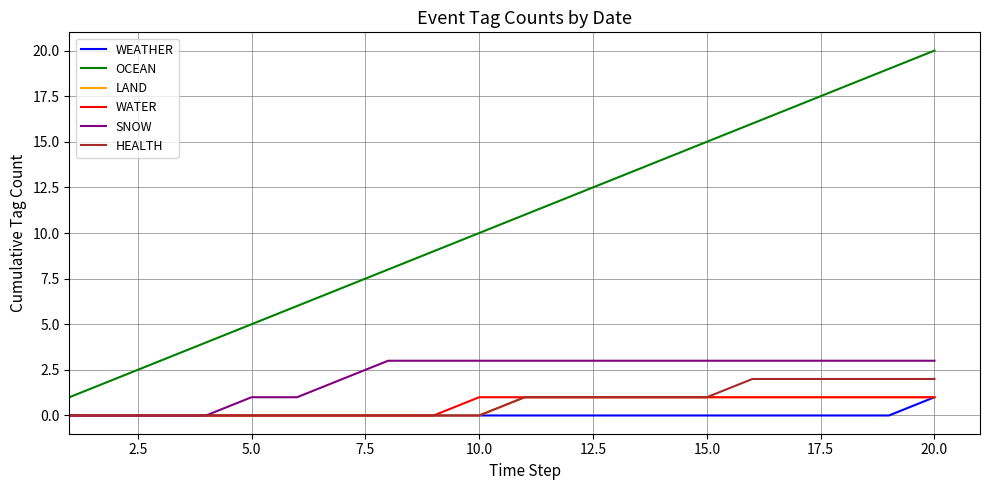

Which series has the widest spread of values?

OCEAN